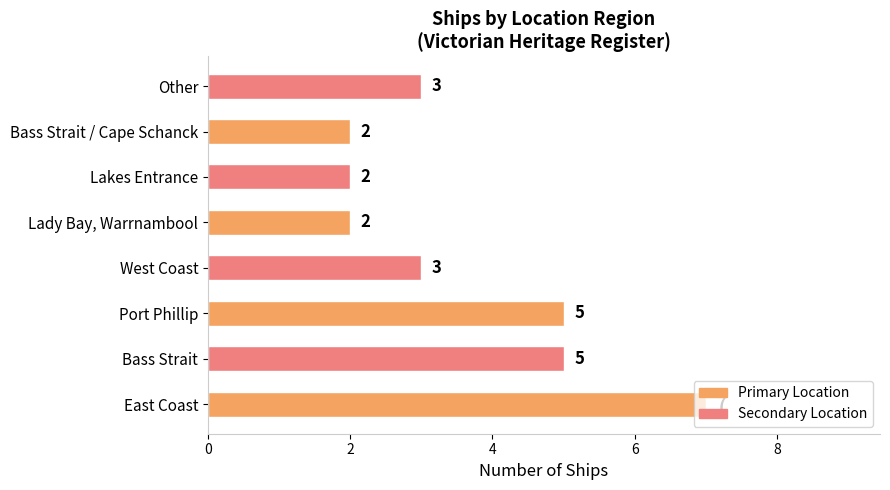

Approximately how many times larger is the value at Bass Strait / Cape Schanck compared to East Coast?

0.3